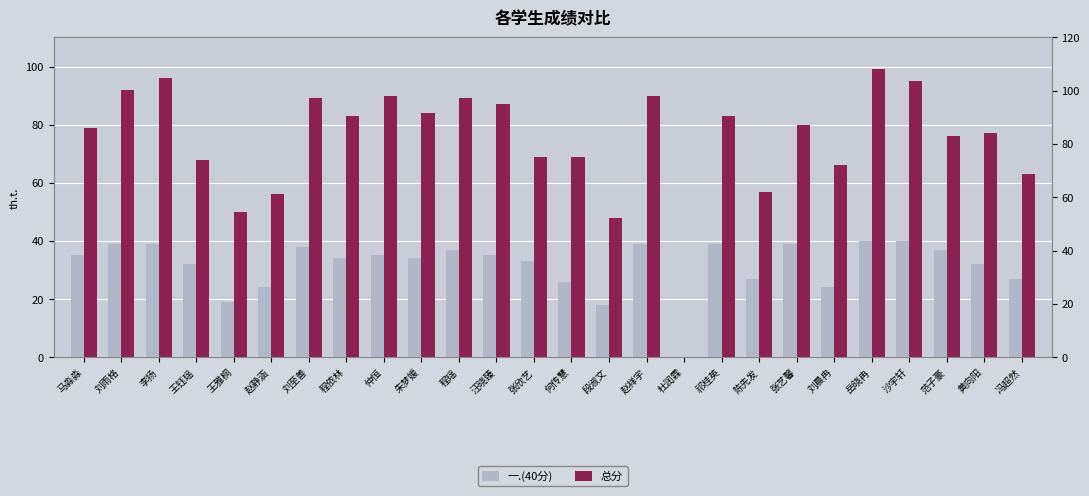

How many groups of bars are there?

26